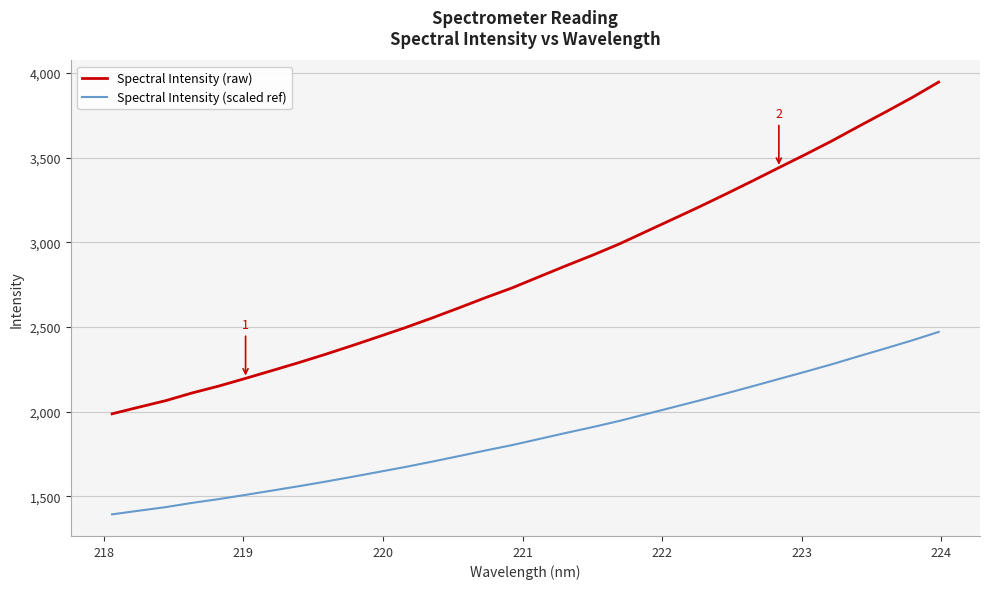

What is the sum of all Spectral Intensity (raw) values?

90743.9